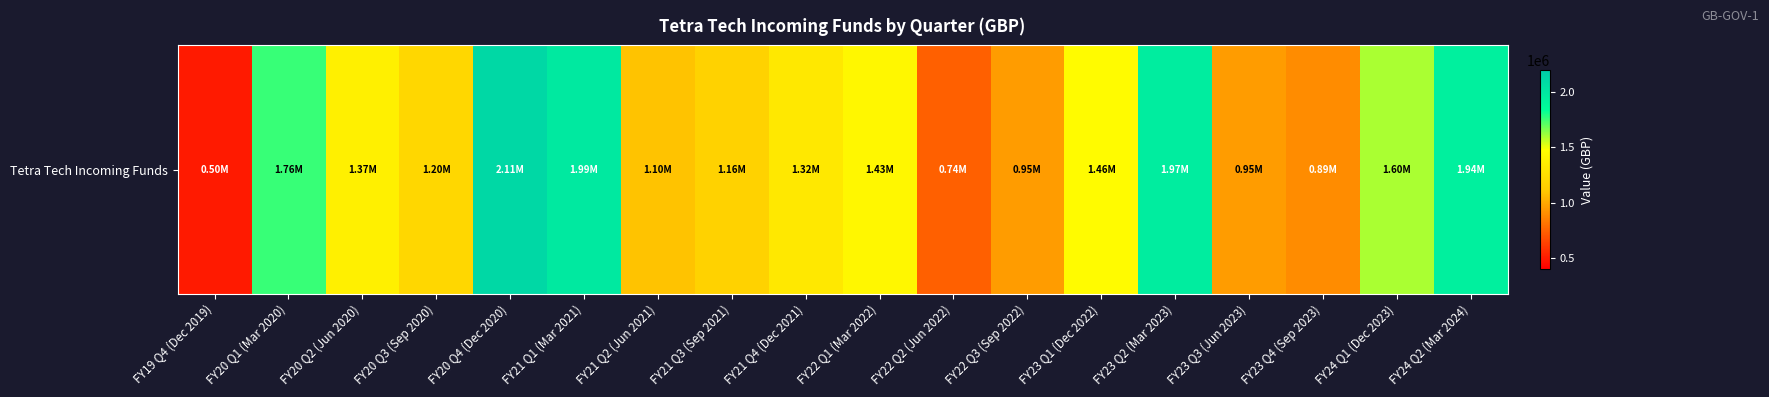

What is the difference between the maximum and minimum values?

1613833.8